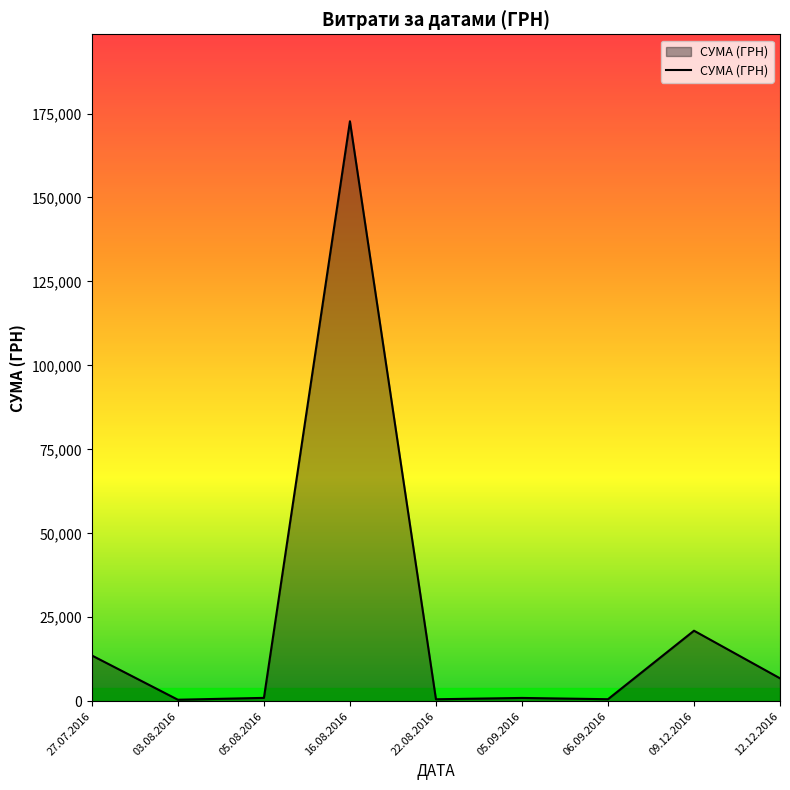

What is the difference between the values at 12.12.2016 and 16.08.2016?

165870.9